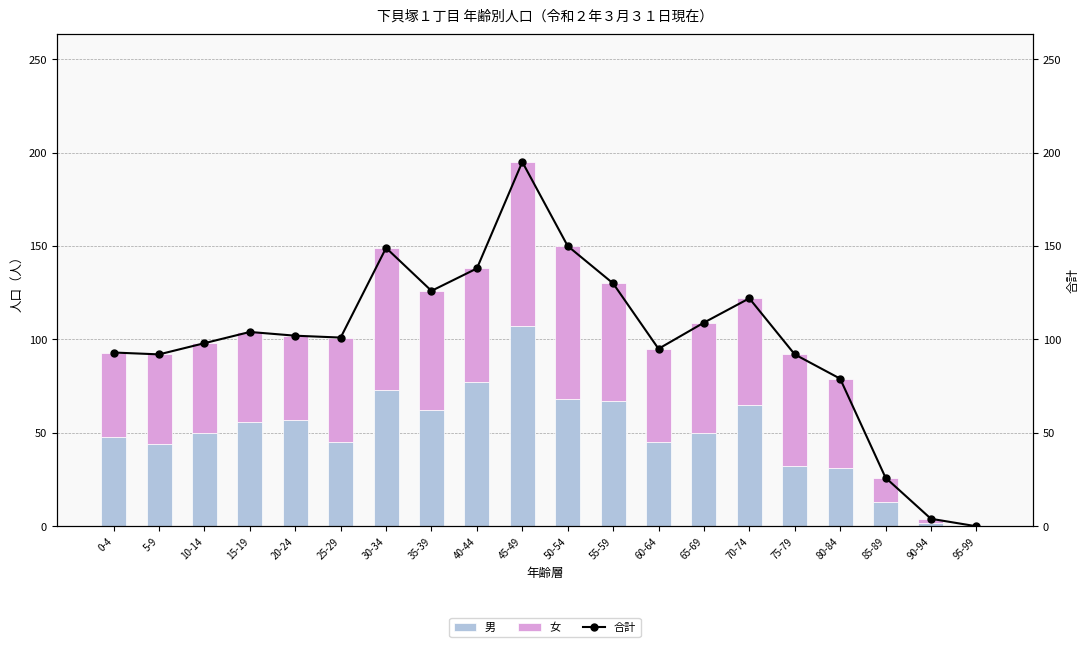

At which category does the chart reach its peak across all series?

45-49